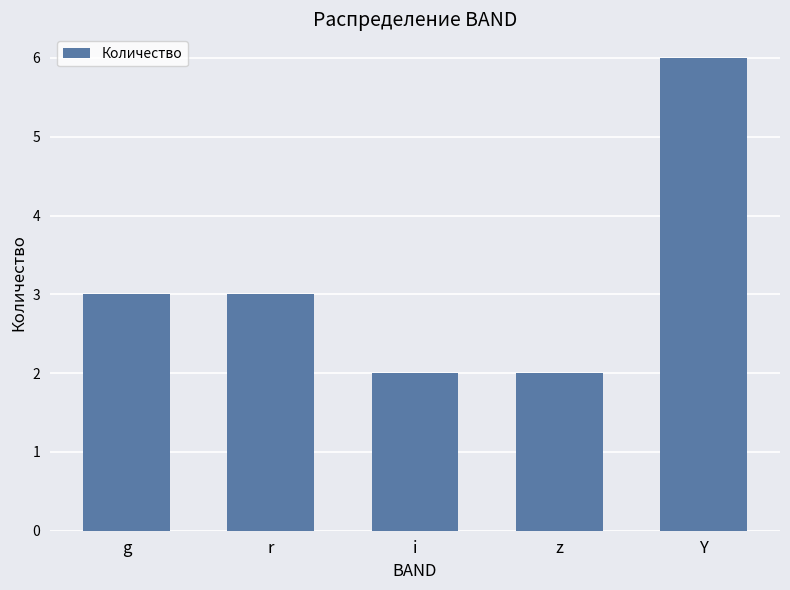

Which has a higher value, i or g?

g